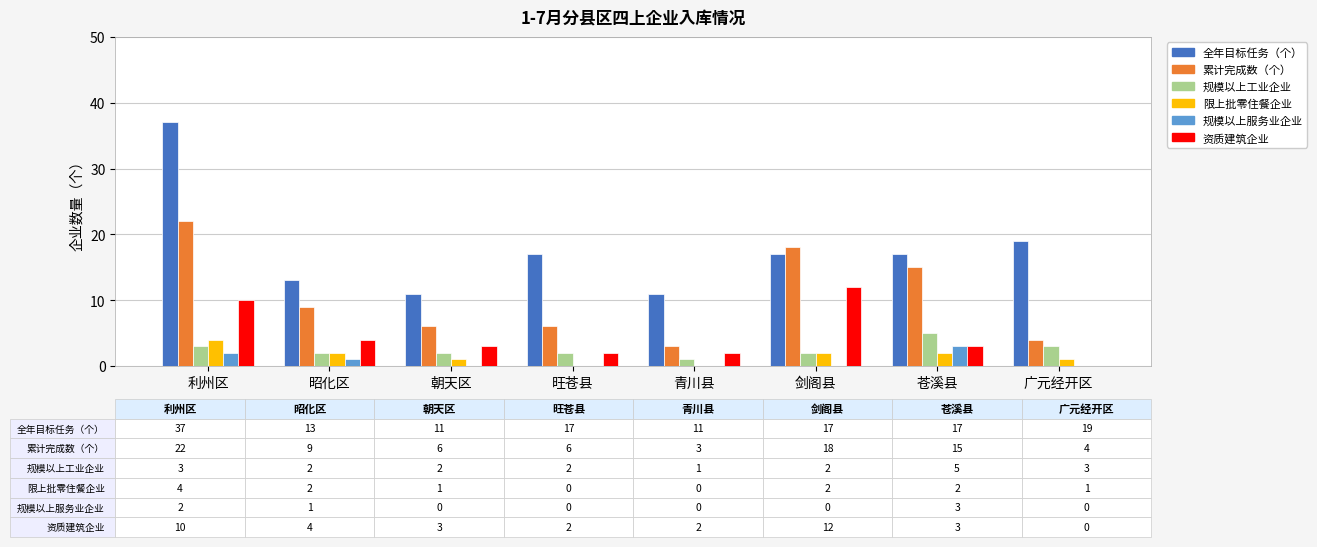

What is the sum of the 规模以上工业企业 values at 利州区 and 青川县?

4